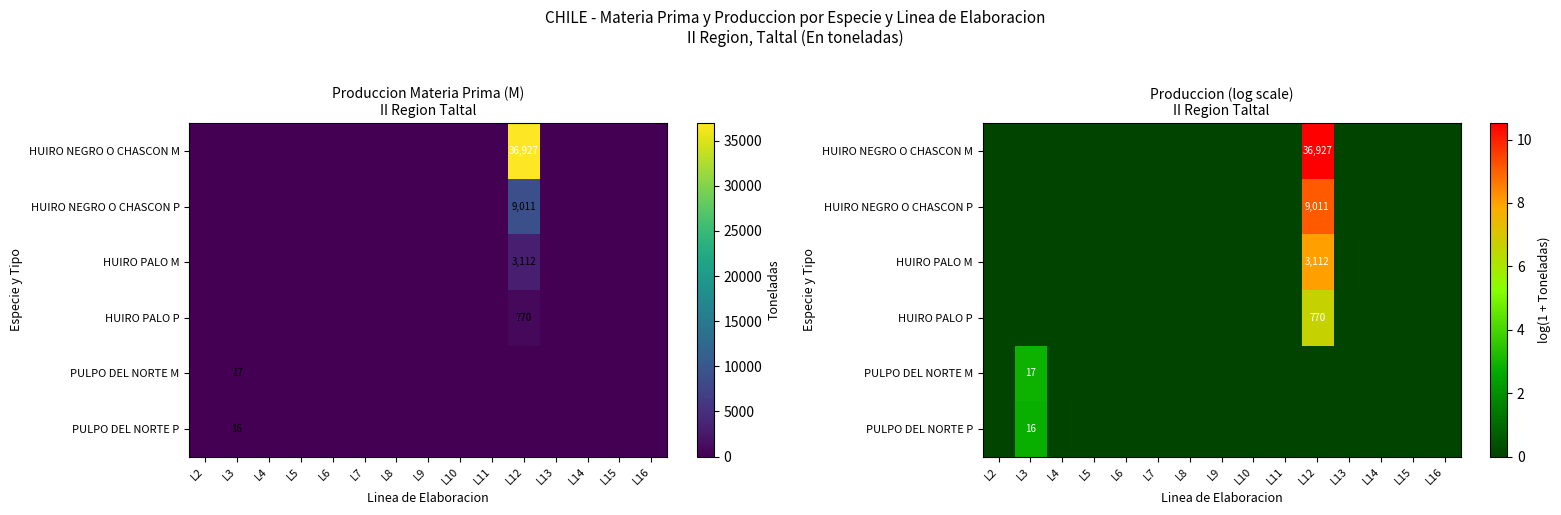

At how many categories does at least one series exceed 1?

2